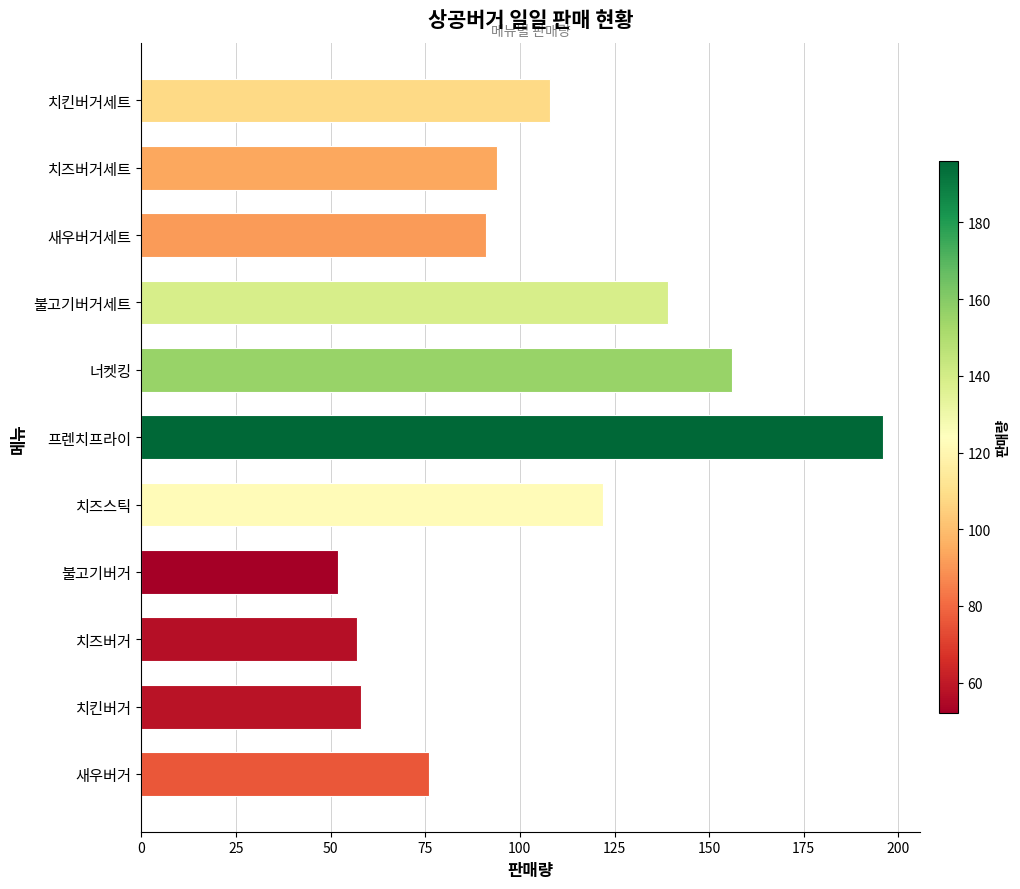

Is it true that the value at 불고기버거세트 is 139?

True